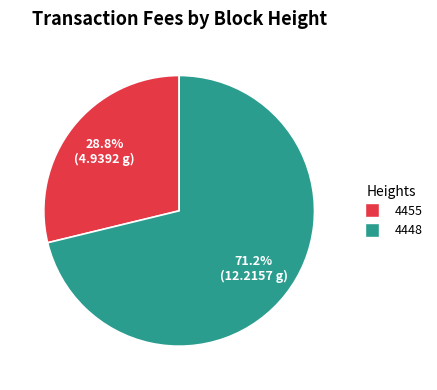

To the nearest percent, what is the difference between the largest and smallest slice percentages?

42%